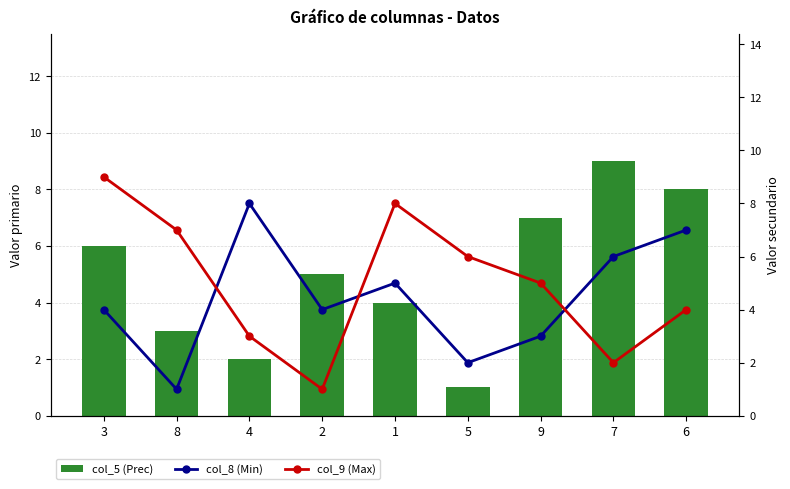

Reading right to left, what are all the values shown in this chart?

col_5 (Prec): 6=8	7=9	9=7	5=1	1=4	2=5	4=2	8=3	3=6
col_8 (Min): 6=7	7=6	9=3	5=2	1=5	2=4	4=8	8=1	3=4
col_9 (Max): 6=4	7=2	9=5	5=6	1=8	2=1	4=3	8=7	3=9